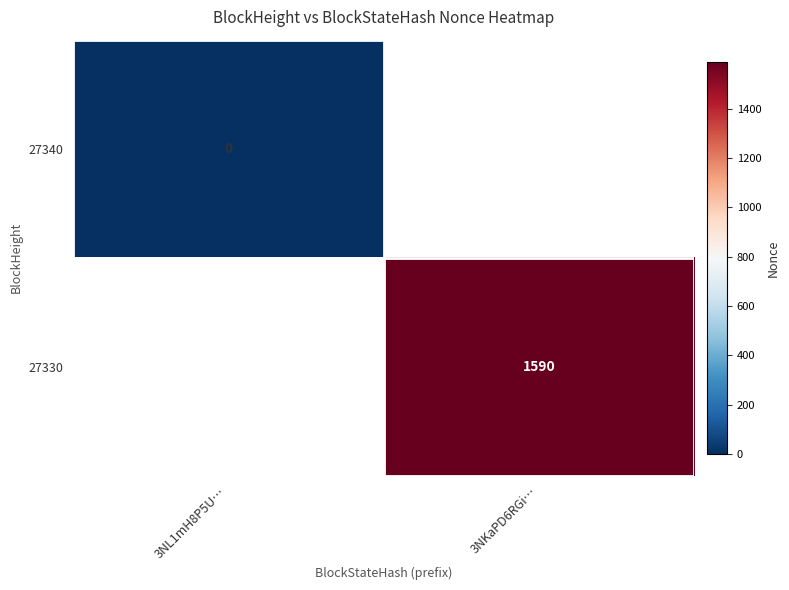

True or false: 27330 has a value of 642 at 3NKaPD6RGi….

False